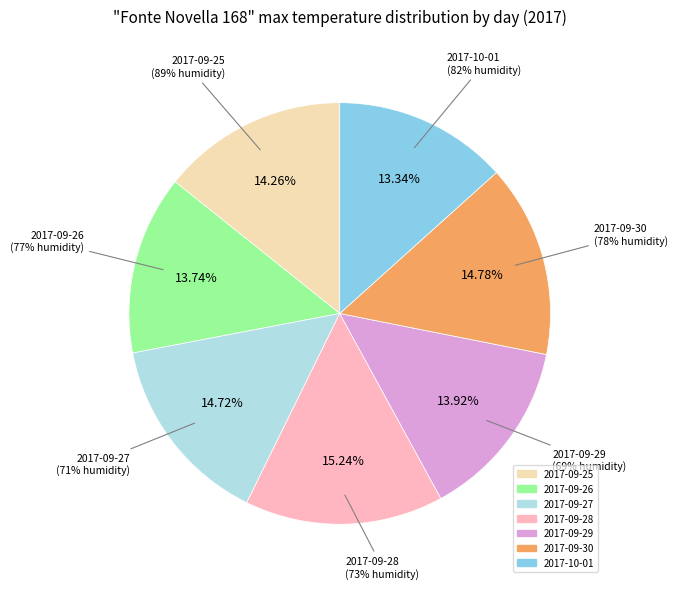

Is there a majority slice in this chart?

No